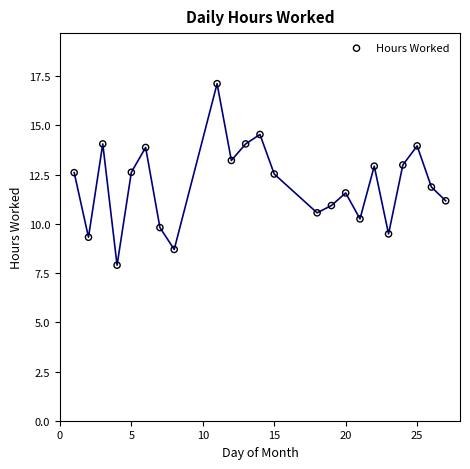

What is the range of X values (max minus min)?

26.0